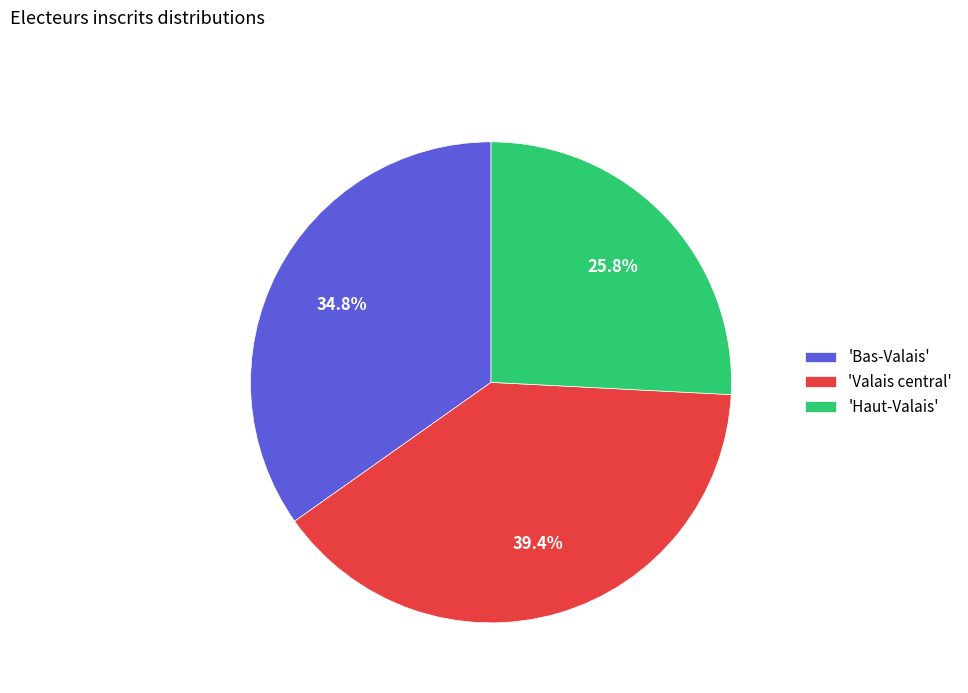

Does any single category account for the majority?

No